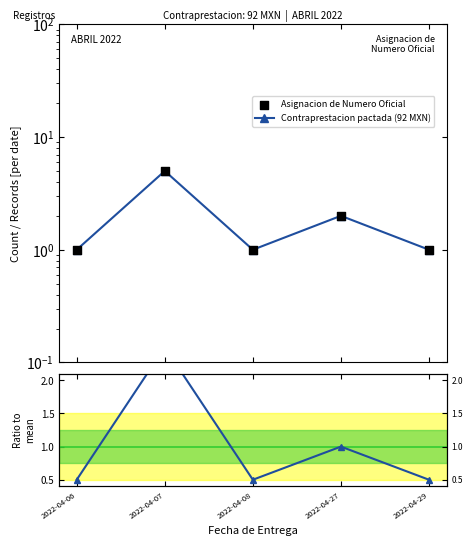

Which series contains the highest Y value?

Contraprestacion pactada (92 MXN)